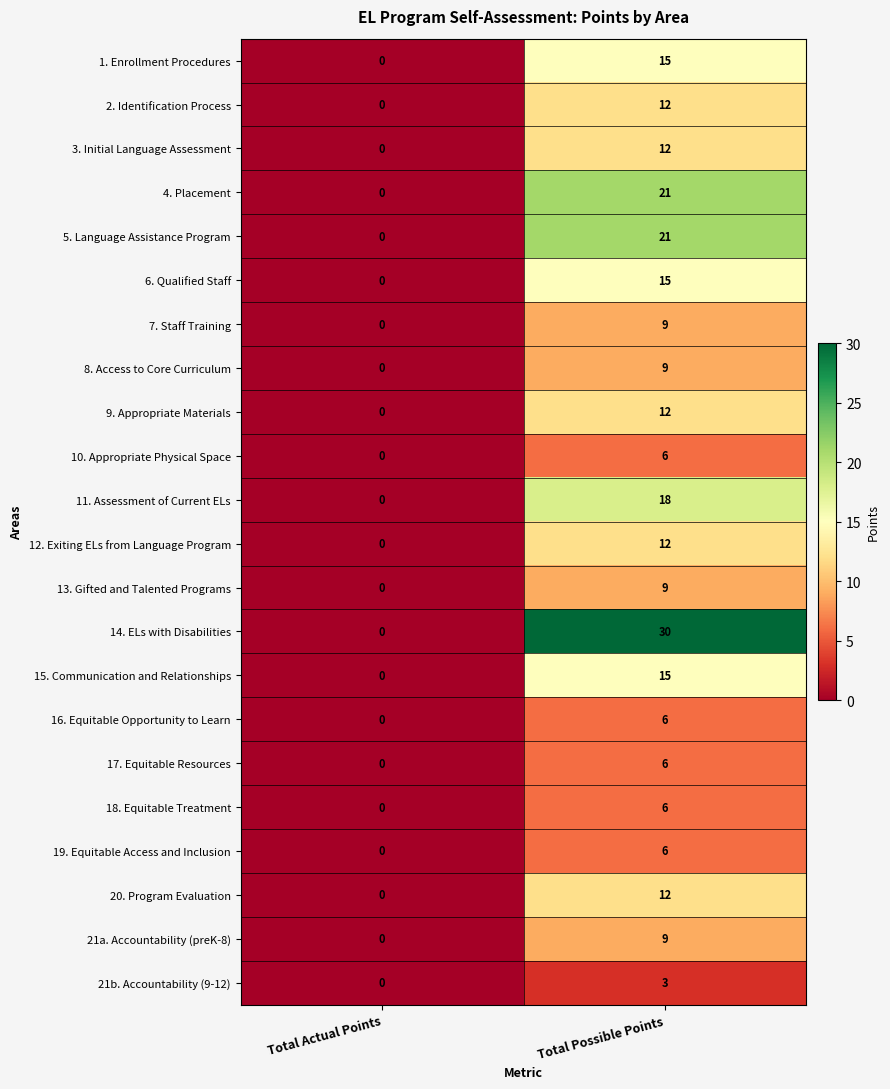

Which series has the largest total across all categories?

14. ELs with Disabilities